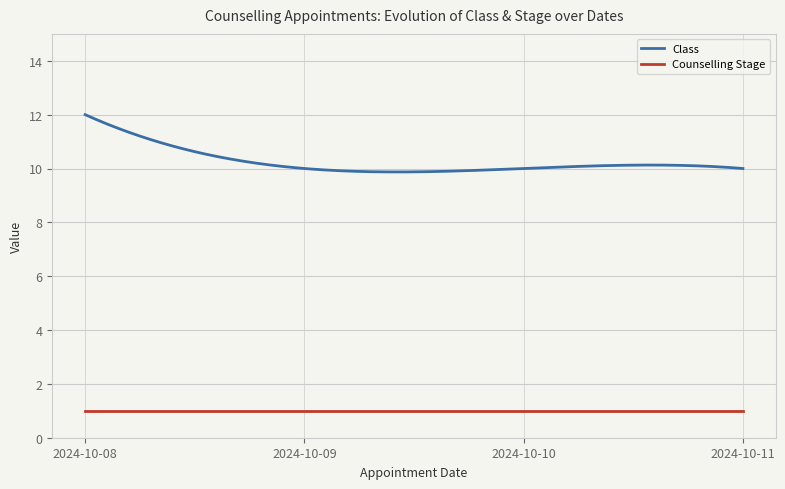

True or false: Class and Counselling Stage cross at least once.

False